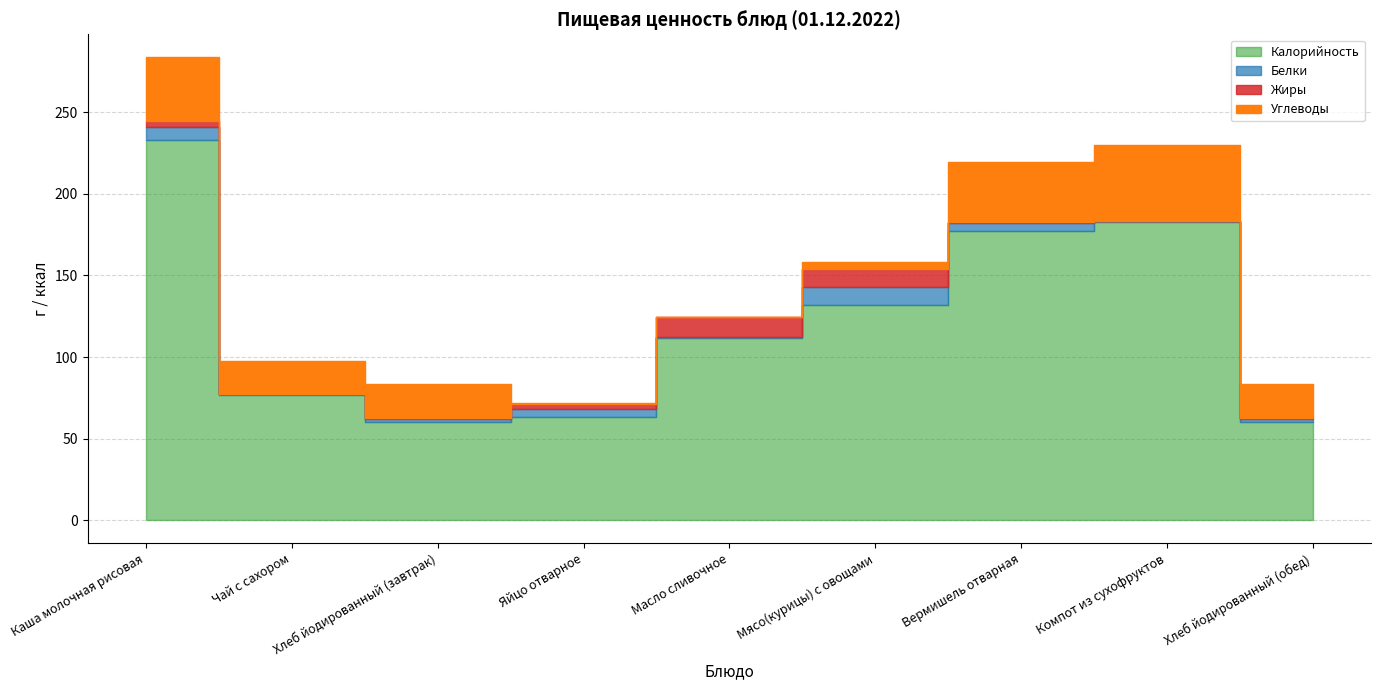

At which label is Калорийность closest to 146?

Мясо(курицы) с овощами